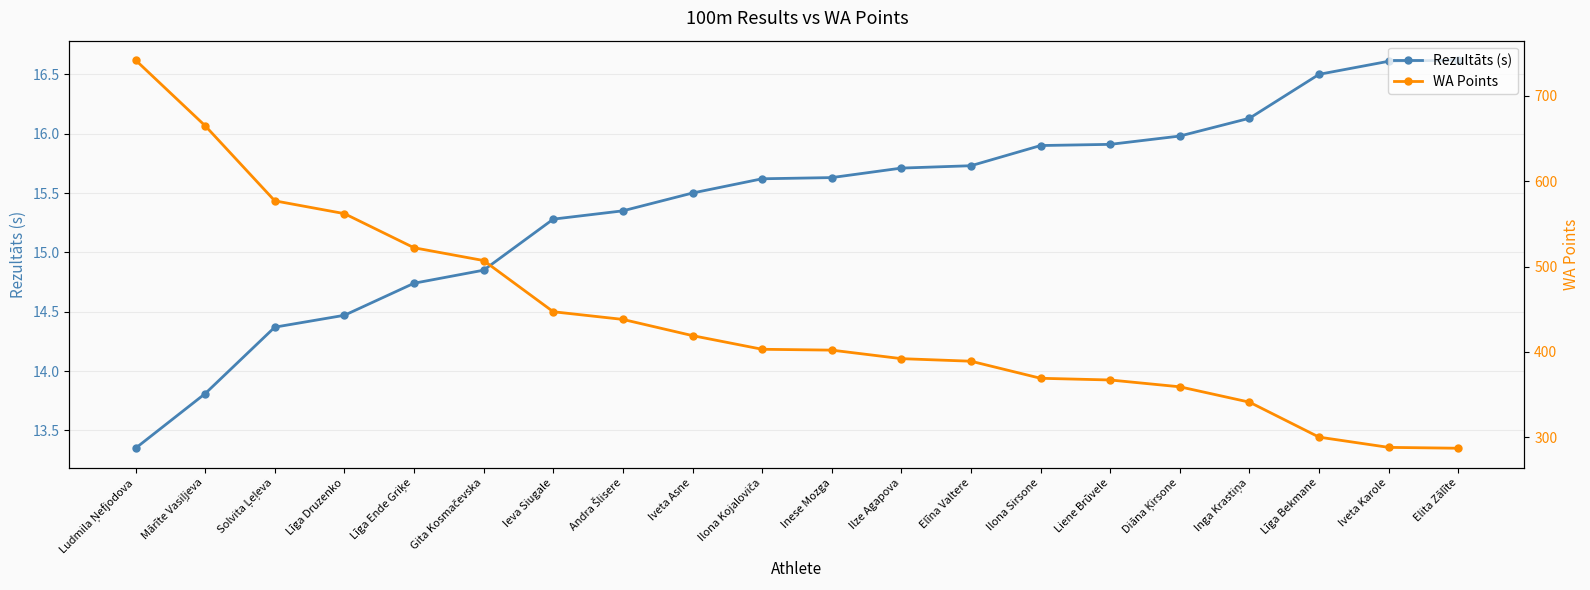

Reading left to right, list all the values displayed in this chart.

Rezultāts (s): 13.3	13.8	14.4	14.5	14.7	14.8	15.3	15.3	15.5	15.6	15.6	15.7	15.7	15.9	15.9	16.0	16.1	16.5	16.6	16.6
WA Points: 742.0	665.0	577.0	562.0	522.0	507.0	447.0	438.0	419.0	403.0	402.0	392.0	389.0	369.0	367.0	359.0	341.0	300.0	288.0	287.0